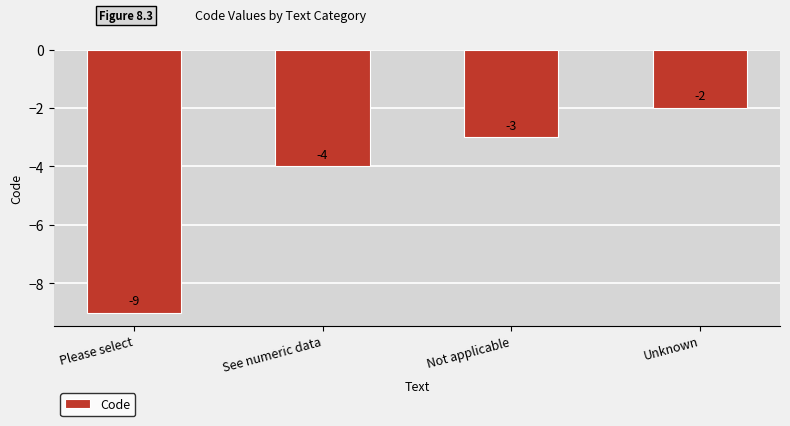

What is the average value?

-4